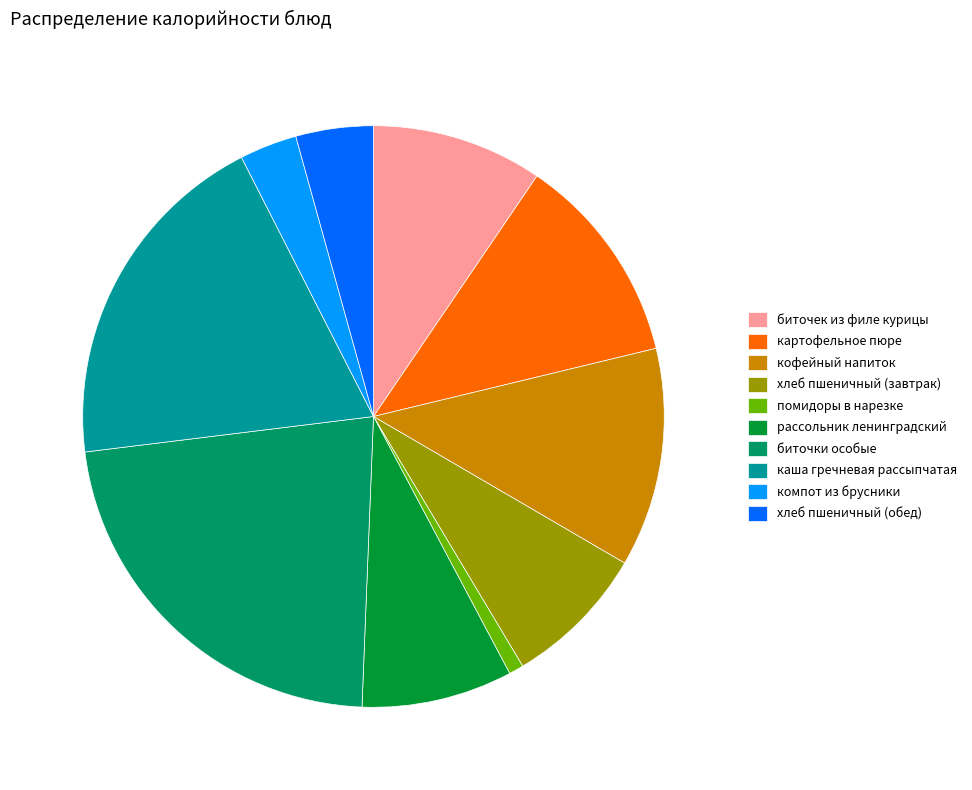

True or false: компот из брусники accounts for 12% of the total.

False